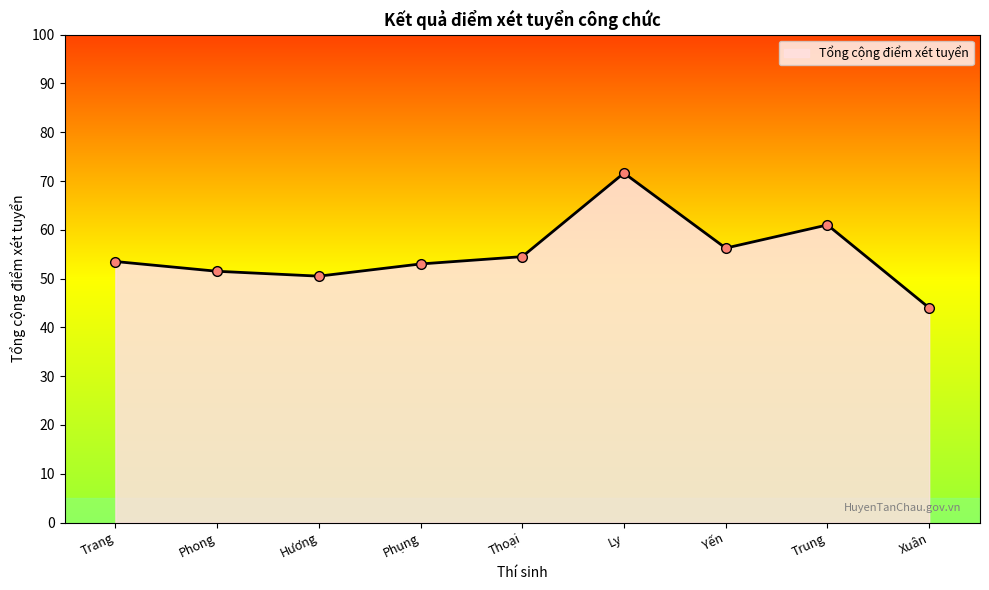

What is the value of the 1st point from the left?

53.5